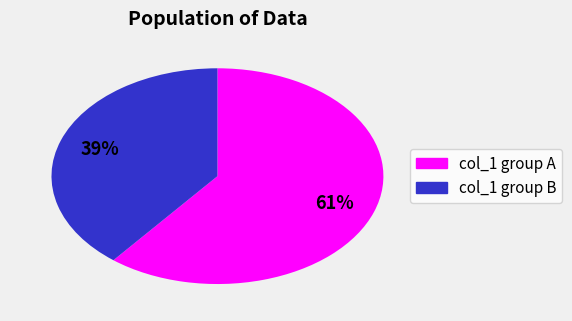

Does any single category account for the majority?

Yes